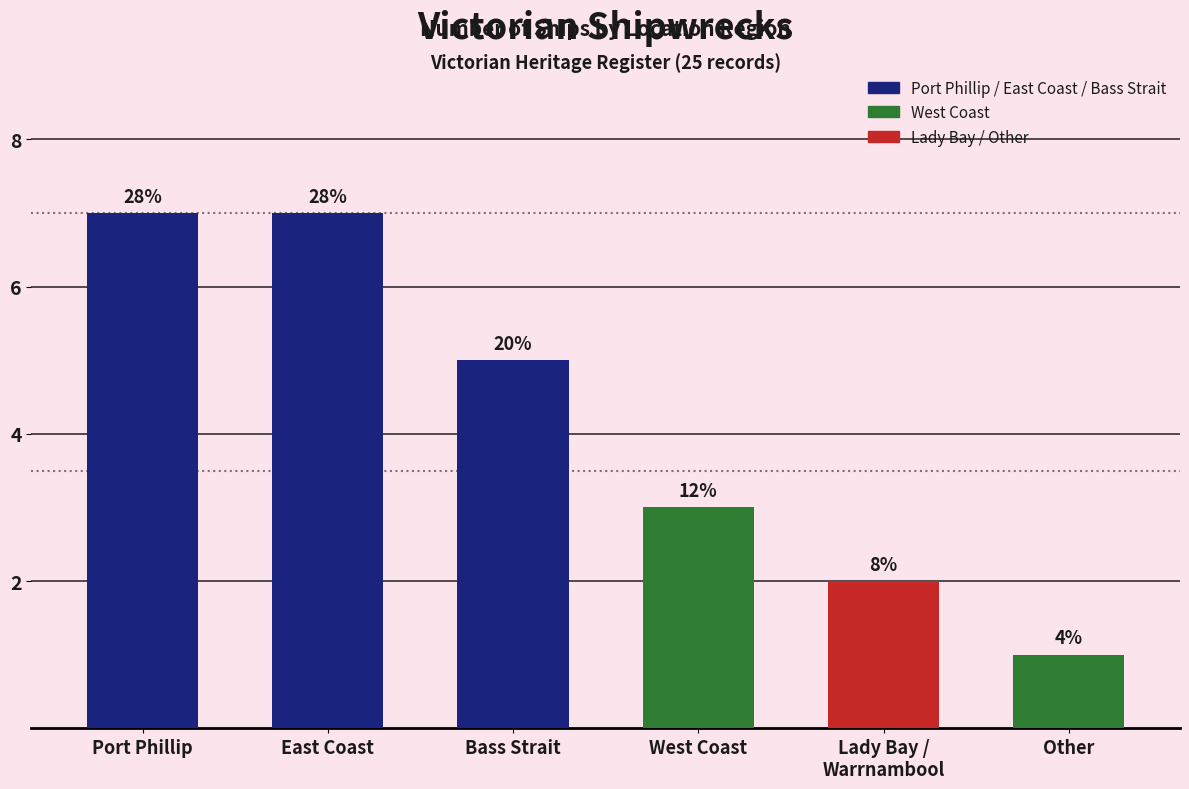

What is the difference between the values at Bass Strait and West Coast?

2